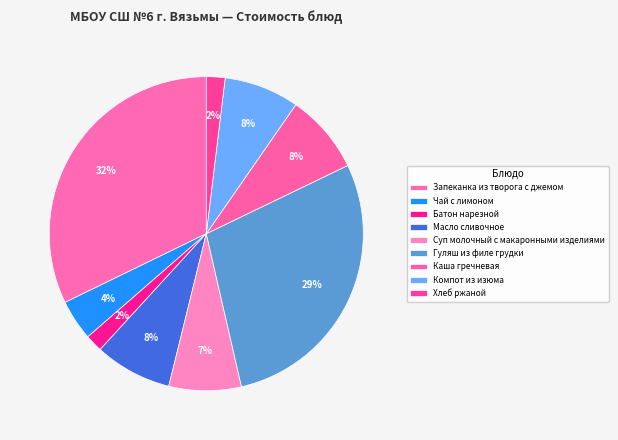

How many segments does this pie chart have?

9